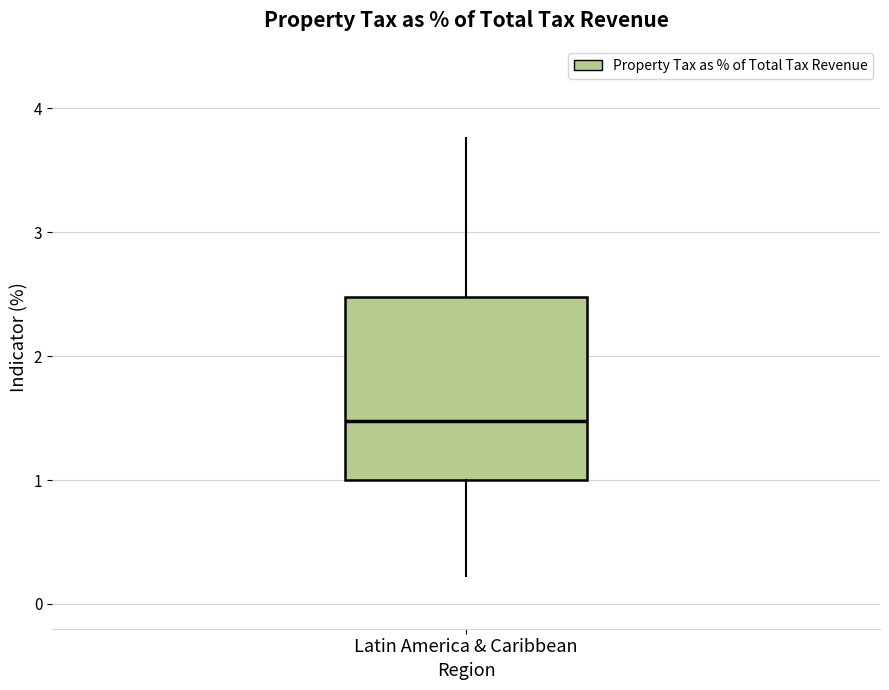

Transcribe this box plot: give where the median line is, the range the box spans, and where the two whiskers end, as read against the y-axis. The values are not printed on the chart, so give them approximately, as read against the axis.

median 1.5, box 1.0 to 2.5, whiskers 0.2 to 3.8